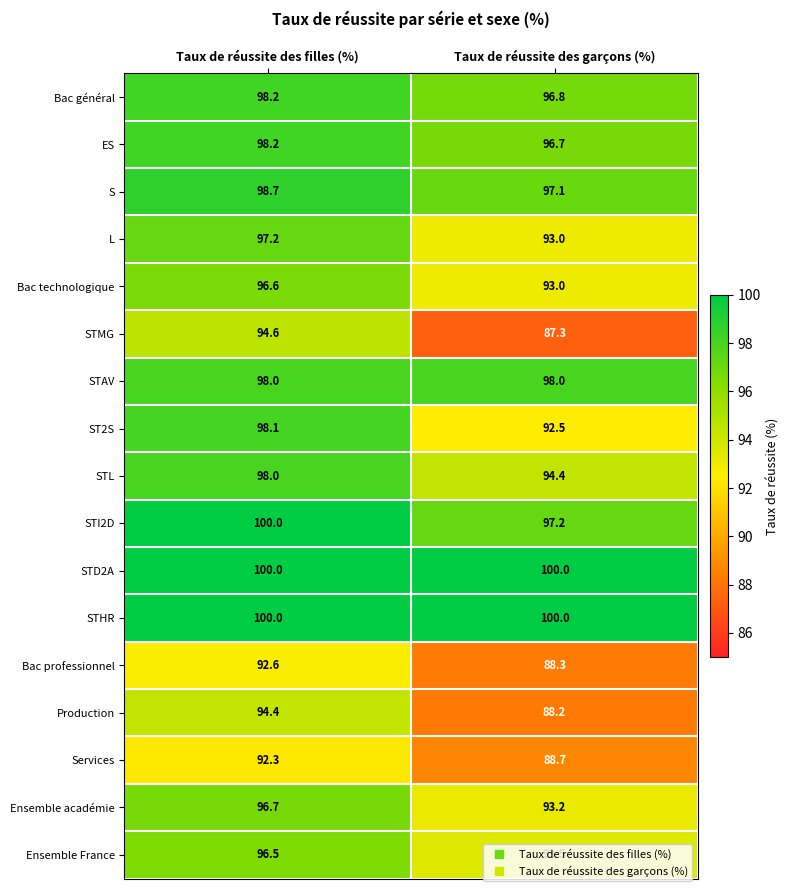

What value does the Bac général series have at Taux de réussite des filles (%)?

98.2